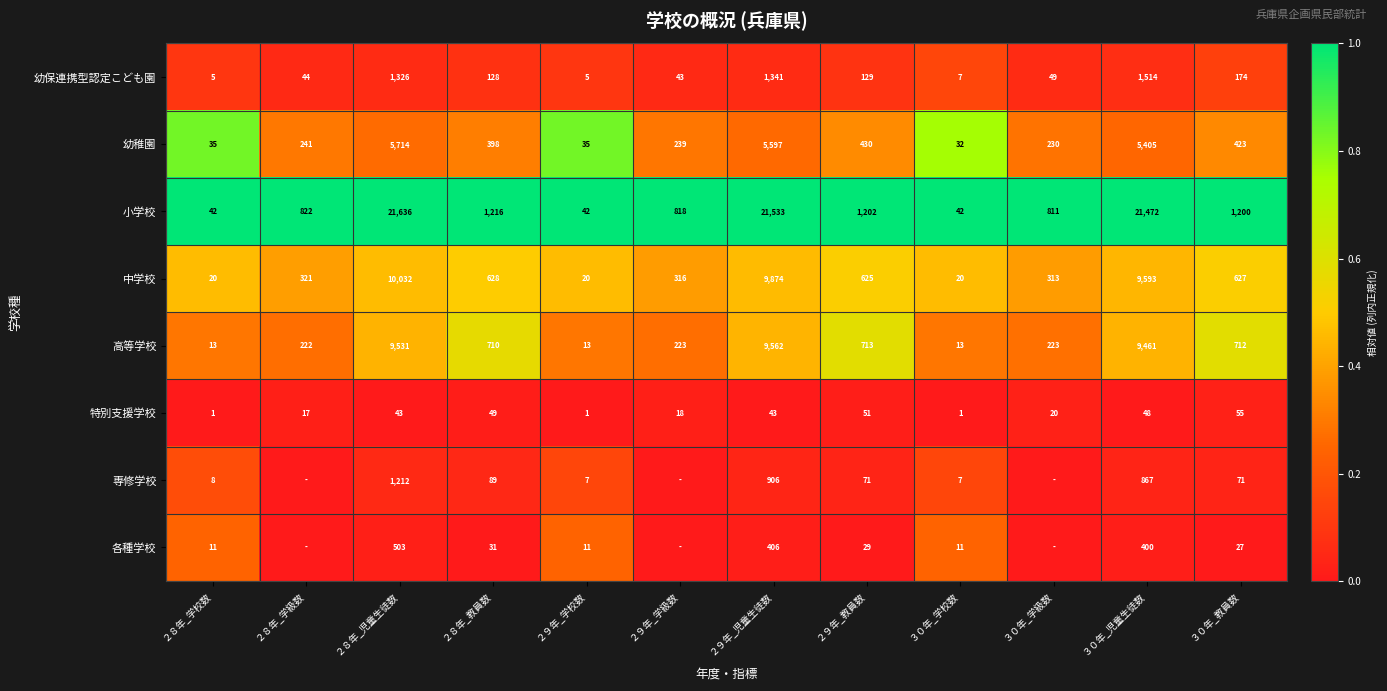

What is the difference between the highest and lowest values at ２９年_教員数?

1173